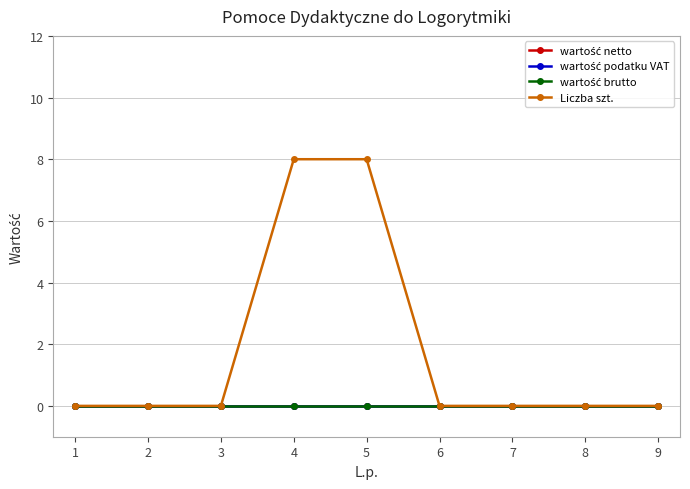

Does the chart display data point markers on the line(s)?

Yes